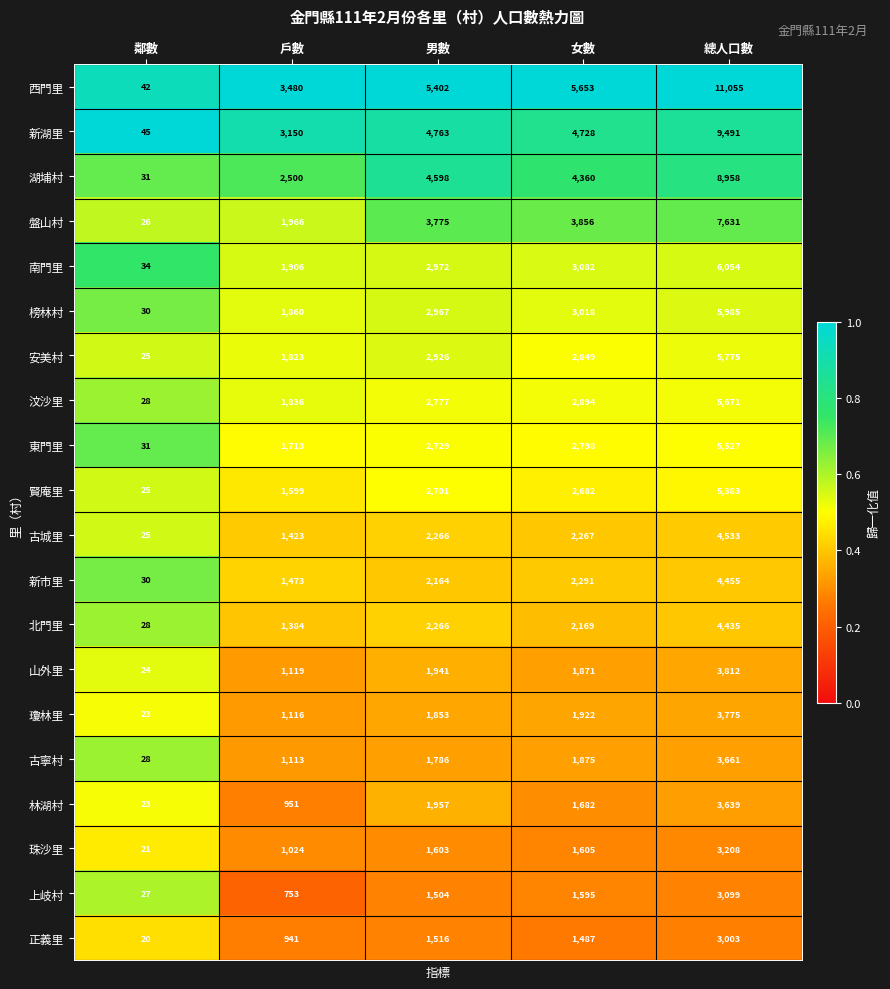

Rank the series by their maximum value, from highest to lowest.

西門里, 新湖里, 湖埔村, 盤山村, 南門里, 榜林村, 安美村, 汶沙里, 東門里, 賢庵里, 古城里, 新市里, 北門里, 山外里, 瓊林里, 古寧村, 林湖村, 珠沙里, 上岐村, 正義里